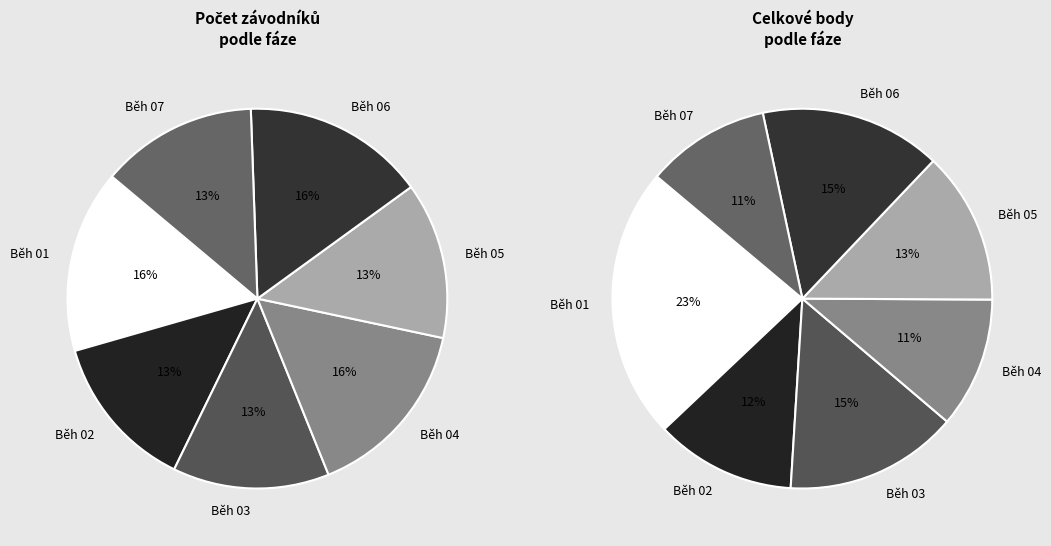

Which slice is the smallest?

Běh 02